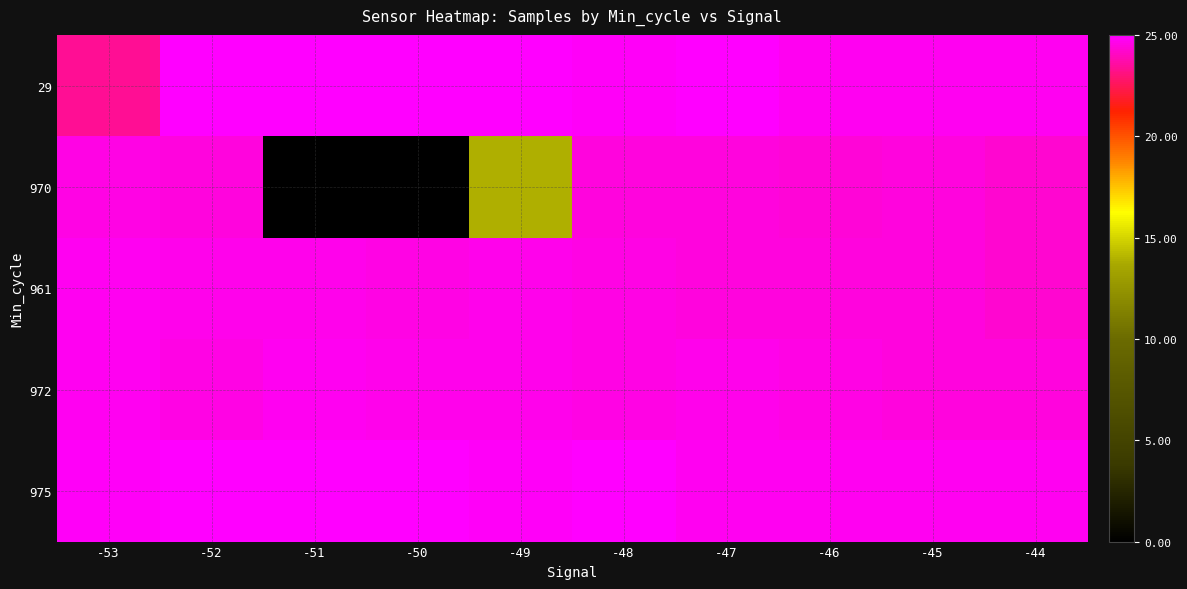

Which series has the largest range (max minus min)?

970